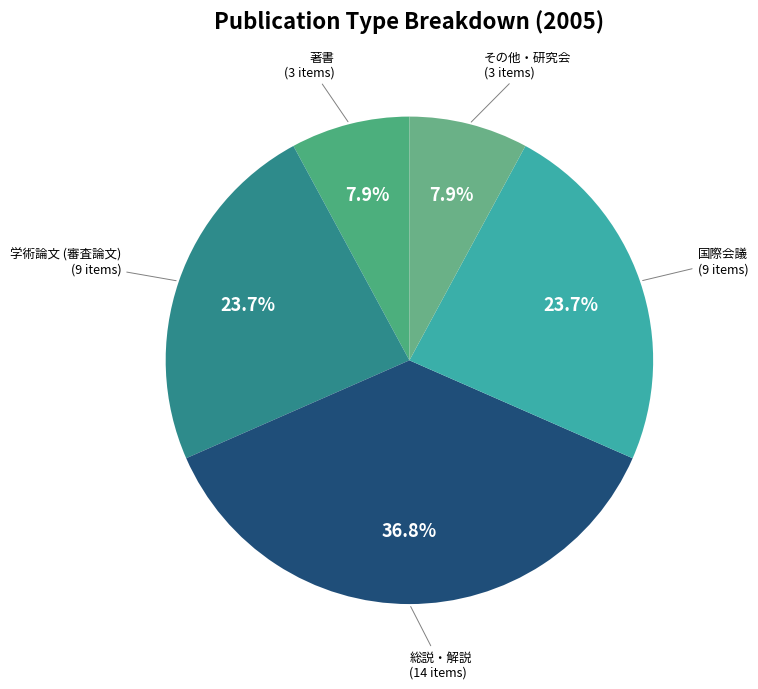

What percentage is the その他・研究会 slice, to the nearest percent?

8%